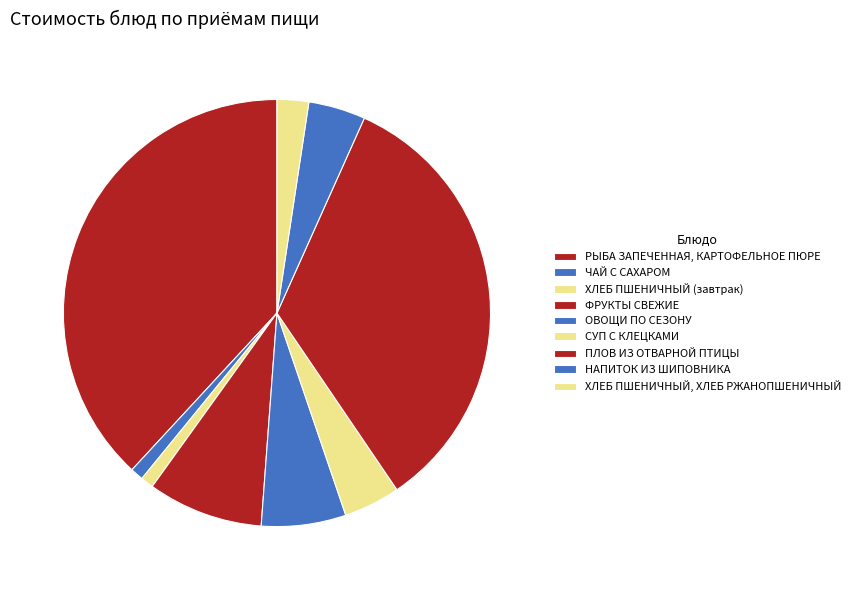

What is the total percentage of НАПИТОК ИЗ ШИПОВНИКА and ФРУКТЫ СВЕЖИЕ?

13.1%